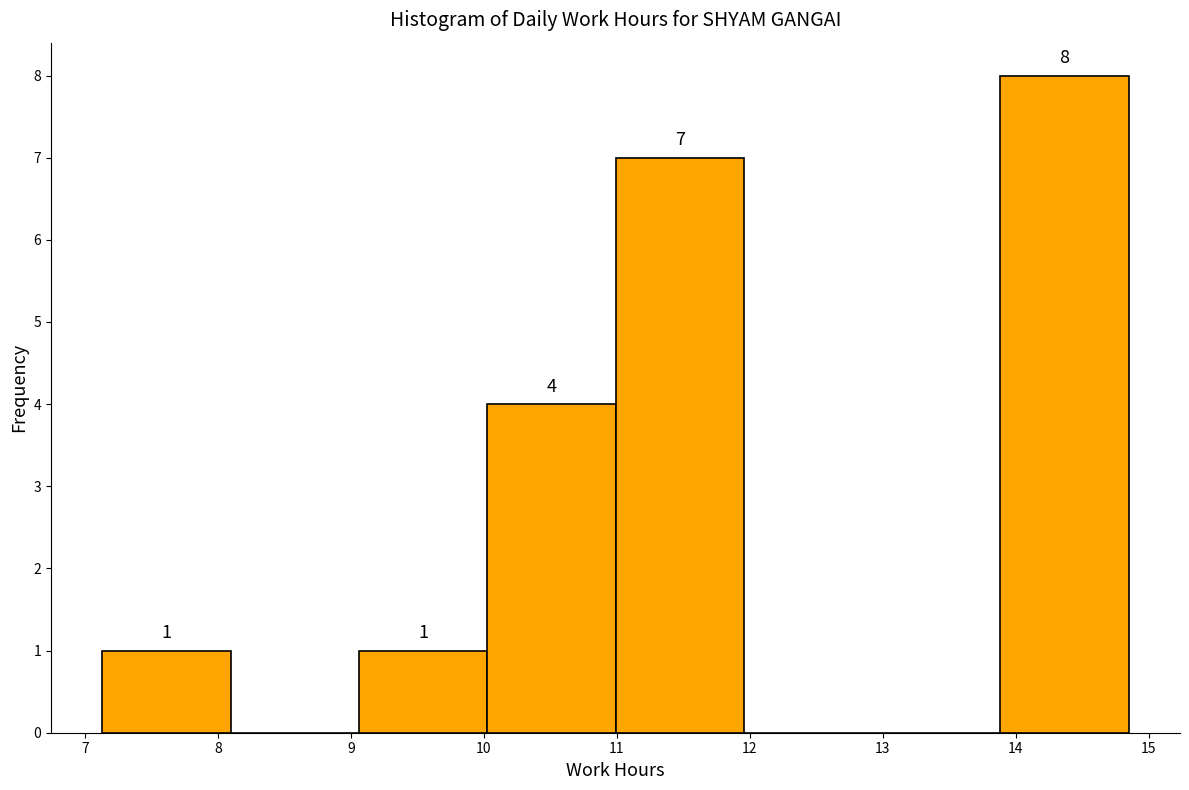

Over which range of the x-axis is the bar tallest?

13.9 to 14.9